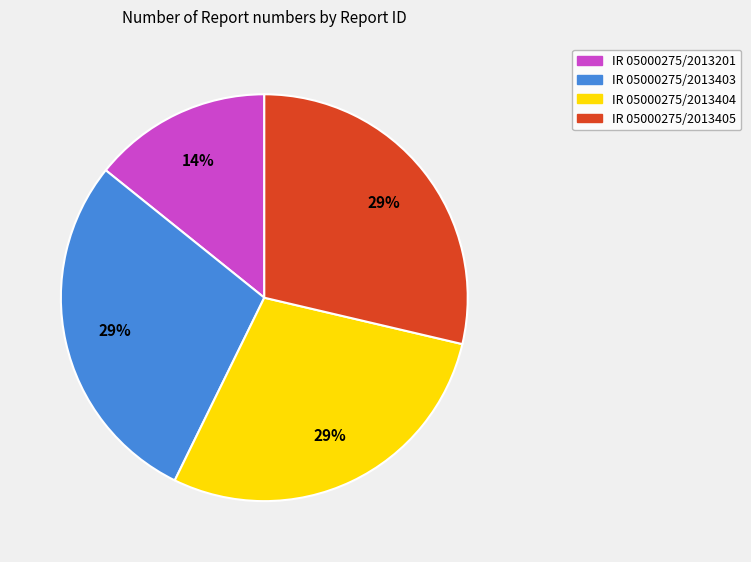

Combined, do IR 05000275/2013201 and IR 05000275/2013405 account for over 50%?

No